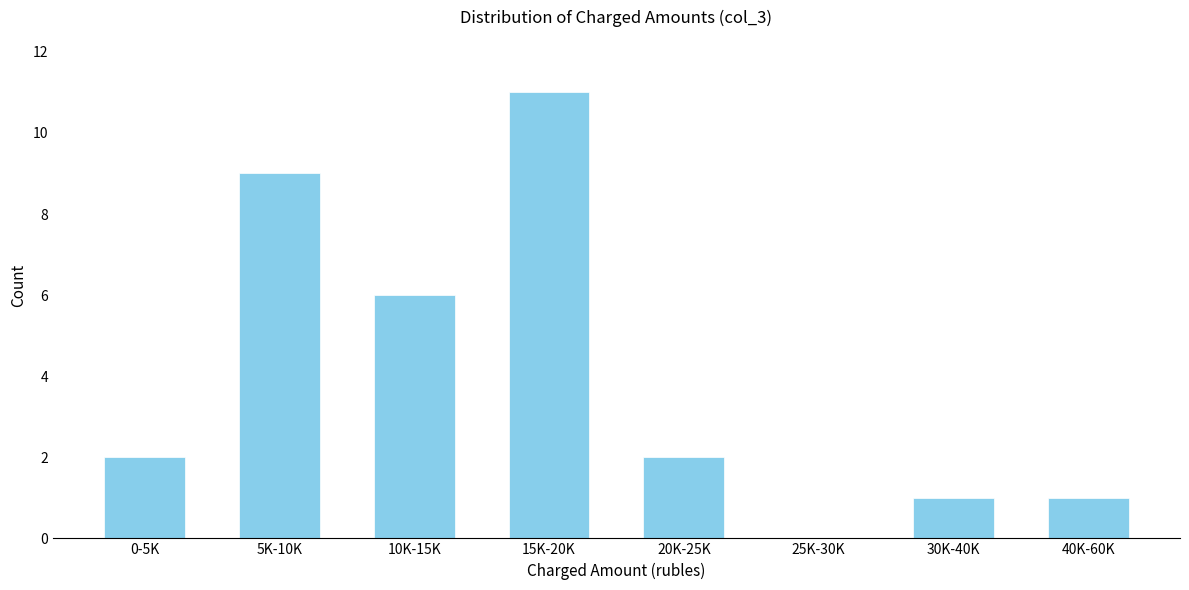

Reading left to right, extract all data points from this chart.

0-5K=2	5K-10K=9	10K-15K=6	15K-20K=11	20K-25K=2	25K-30K=0	30K-40K=1	40K-60K=1